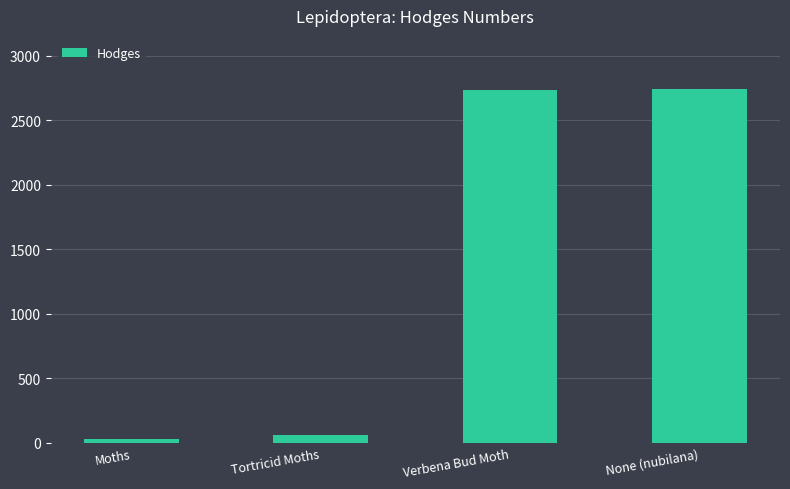

True or false: the data shows 1376.5 at Verbena Bud Moth.

False